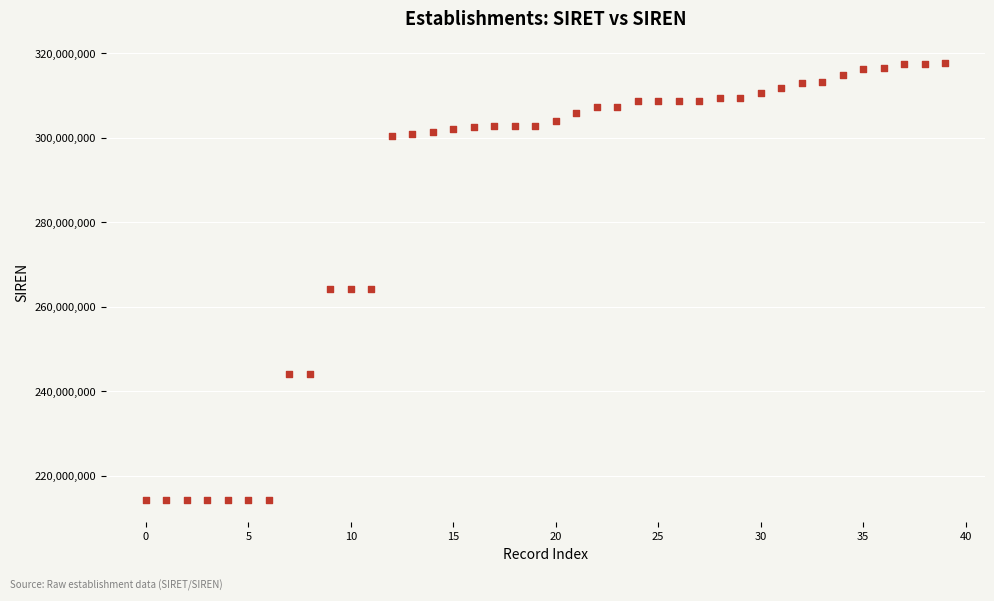

What is the range of Y values (max minus min)?

103531264